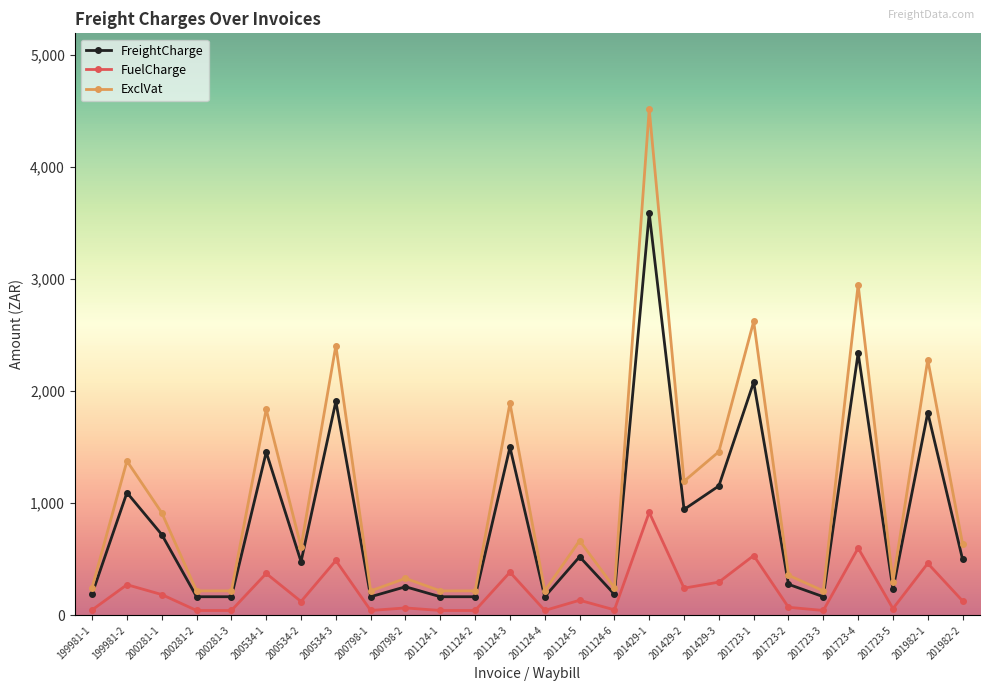

Is it true that FreightCharge equals 1956.5 at 201124-3?

False